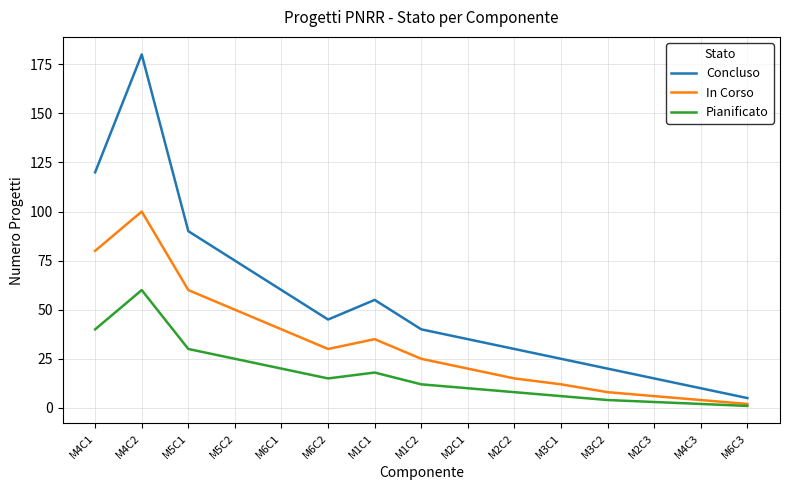

Does the chart have visible grid lines?

Yes